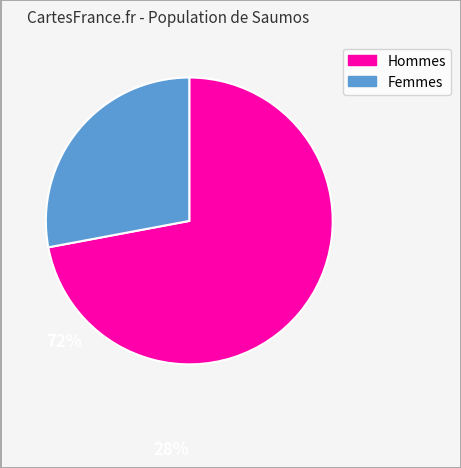

Is the sum of Hommes and Femmes greater than half?

Yes